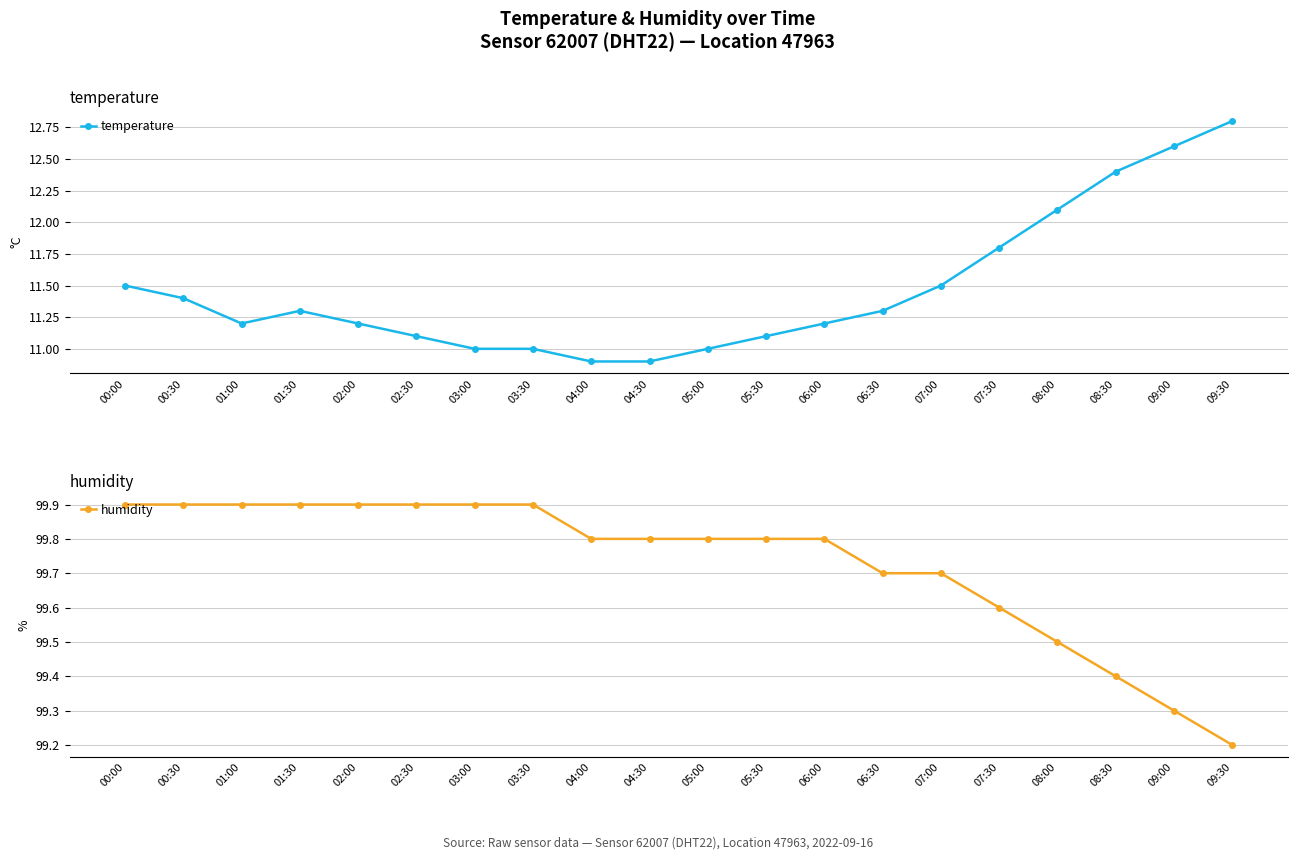

What is the spread (max minus min) of values at 01:00?

88.7